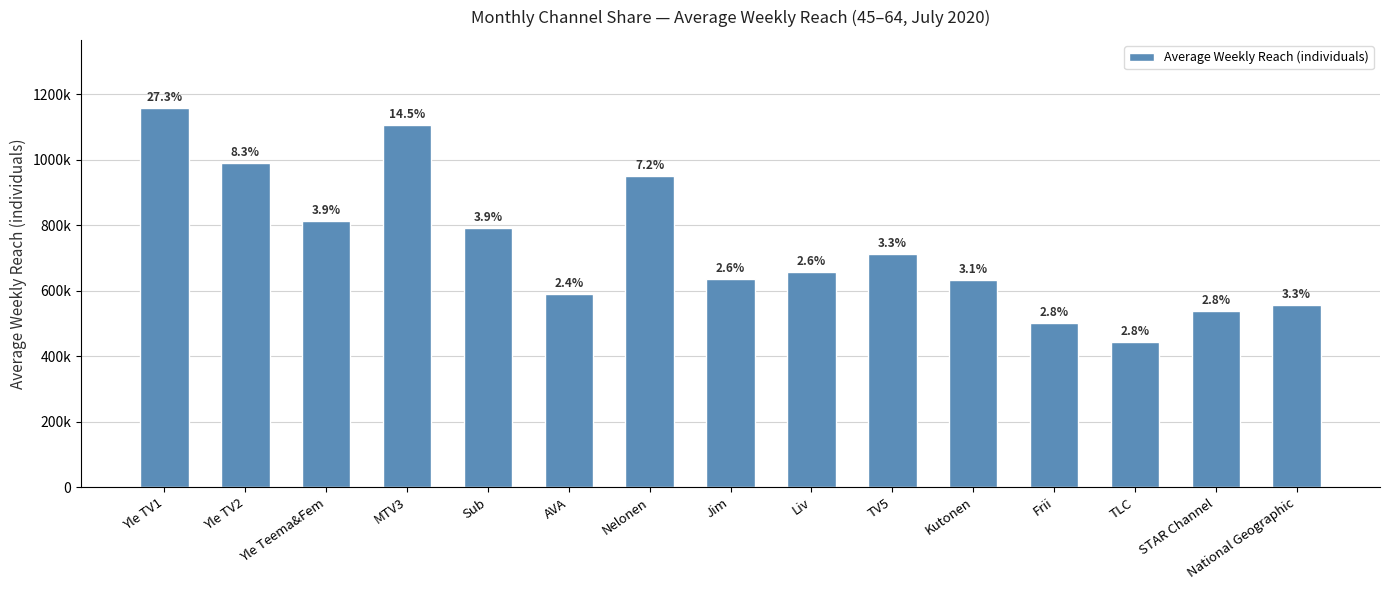

What is the sum of the values at TLC and Jim?

1079000